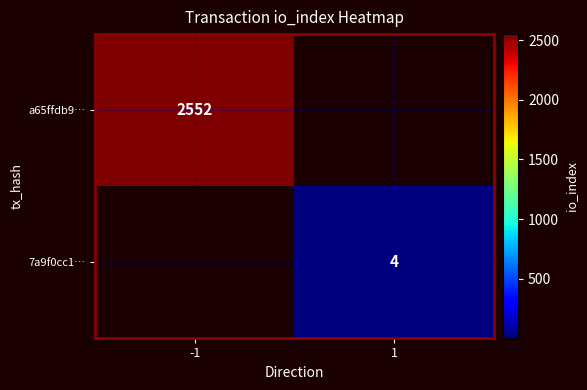

The value of 7a9f0cc1… at 1 is 4. True or false?

True